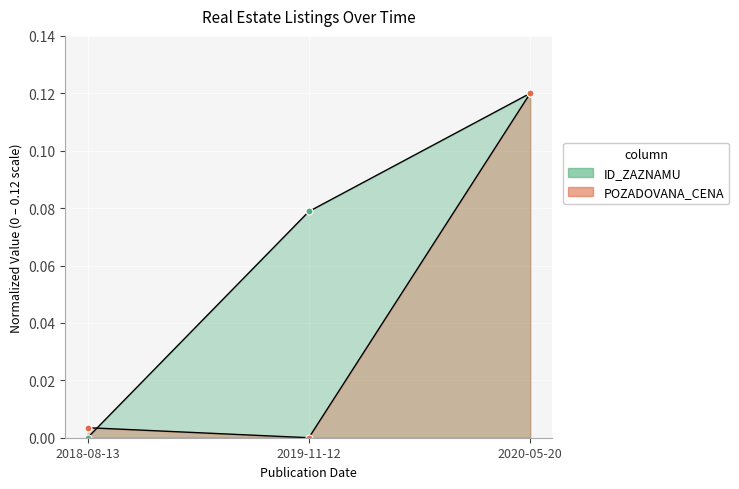

What are all the series names shown in the legend?

ID_ZAZNAMU, POZADOVANA_CENA